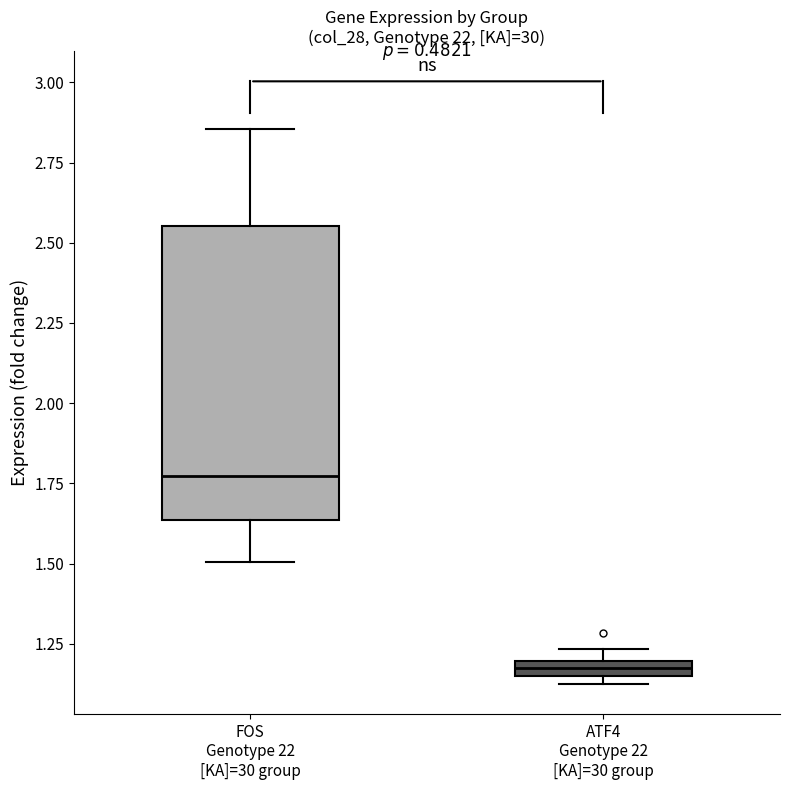

Where does the upper whisker of the box for FOS Genotype 22 [KA]=30 group end on the y-axis? The values are not printed on the chart, so give them approximately, as read against the axis.

2.85